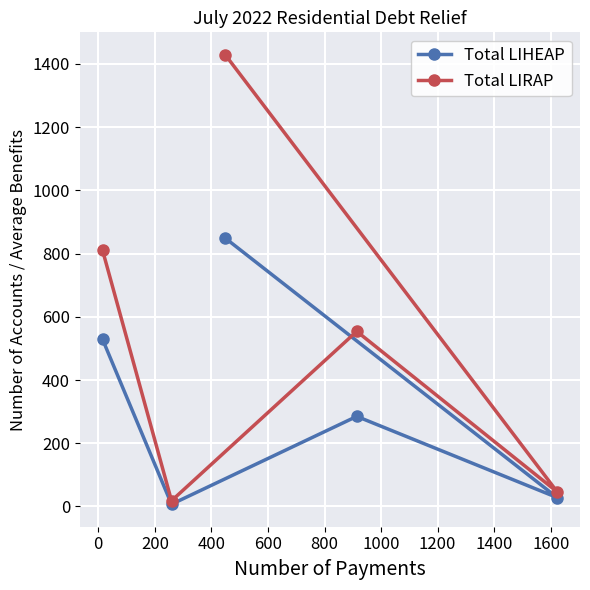

Which series has the largest total across all categories?

Total LIRAP